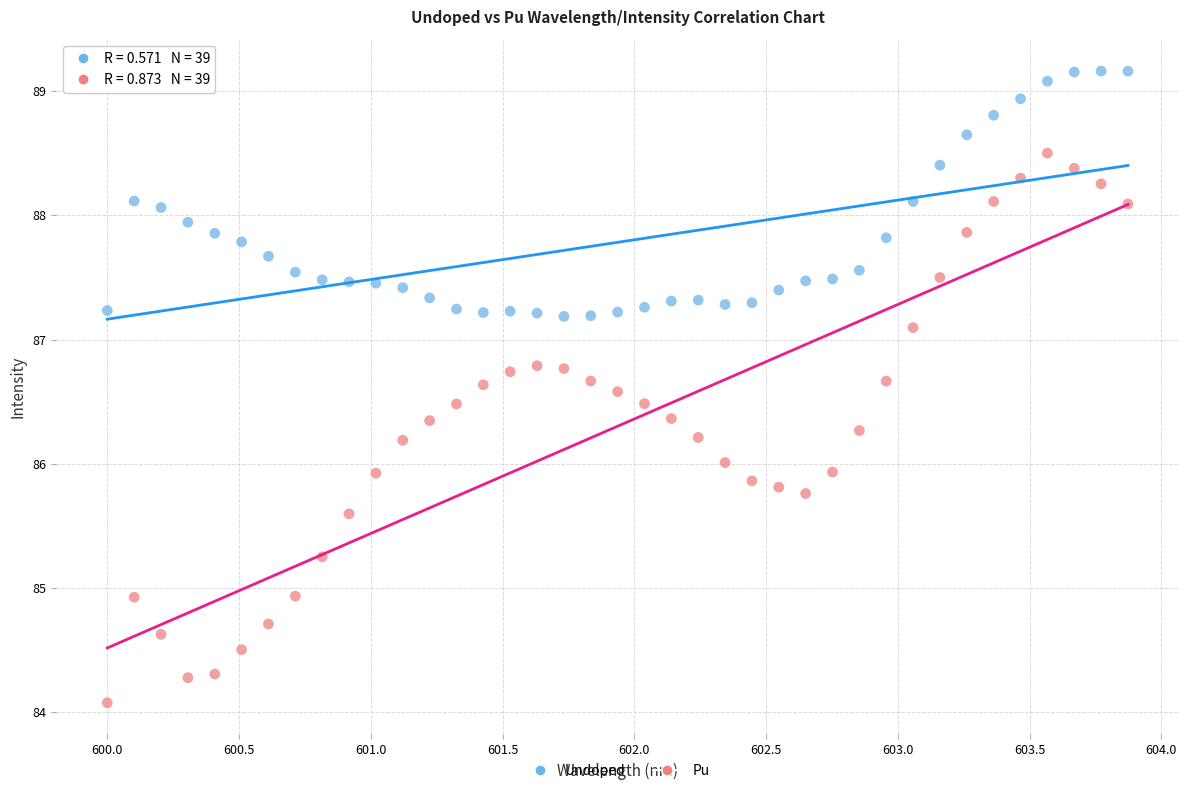

Across all data points, what is the range of Y values (max minus min)?

5.1